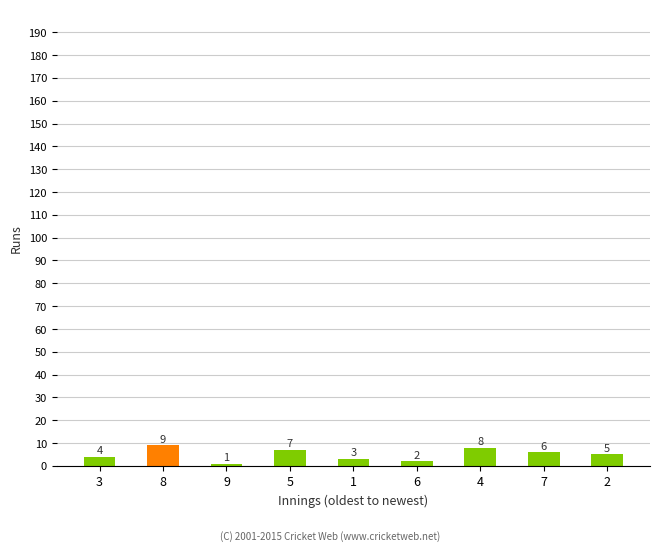

What is the sum of the values at 2 and 1?

8